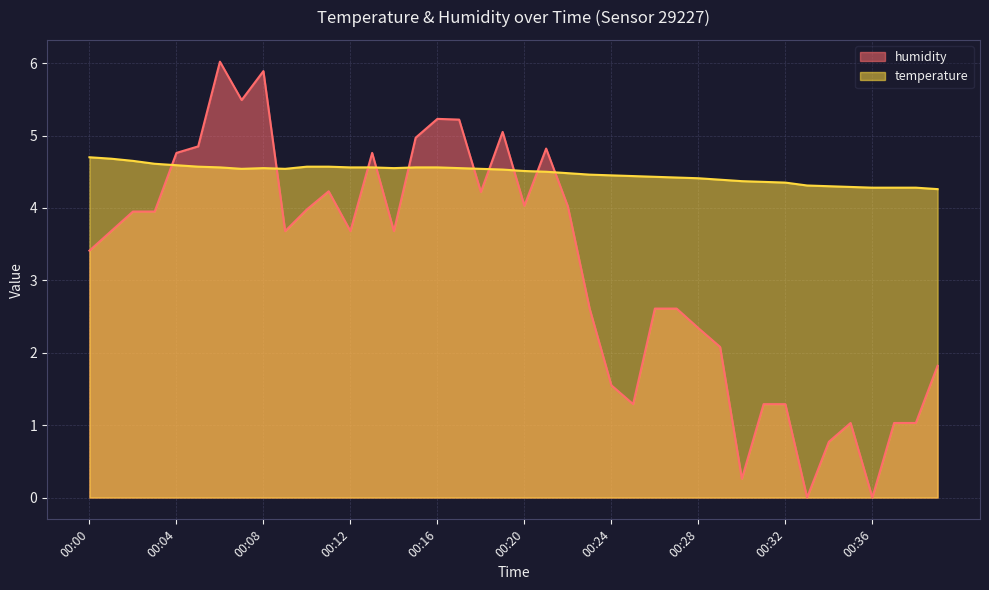

At which label does humidity reach its peak?

00:06